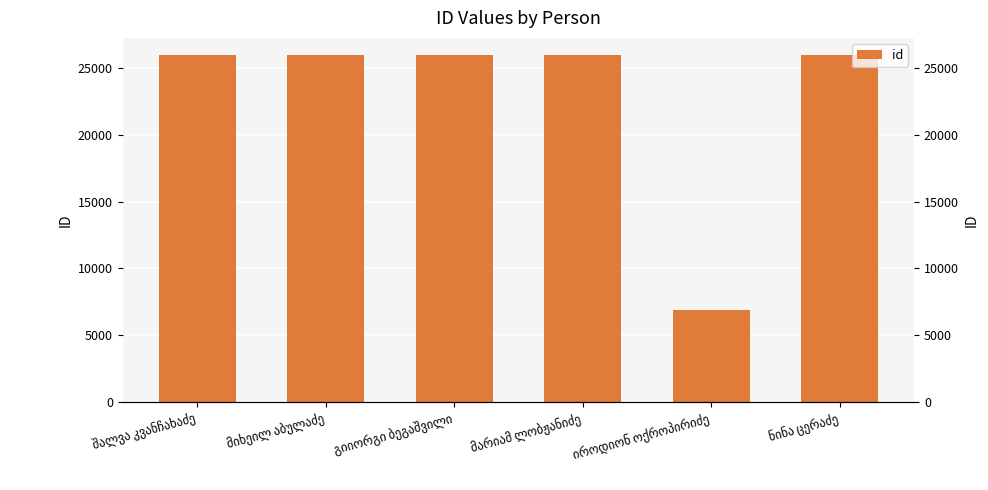

The chart shows a value of 4231 at იროდიონ ოქროპირიძე. True or false?

False